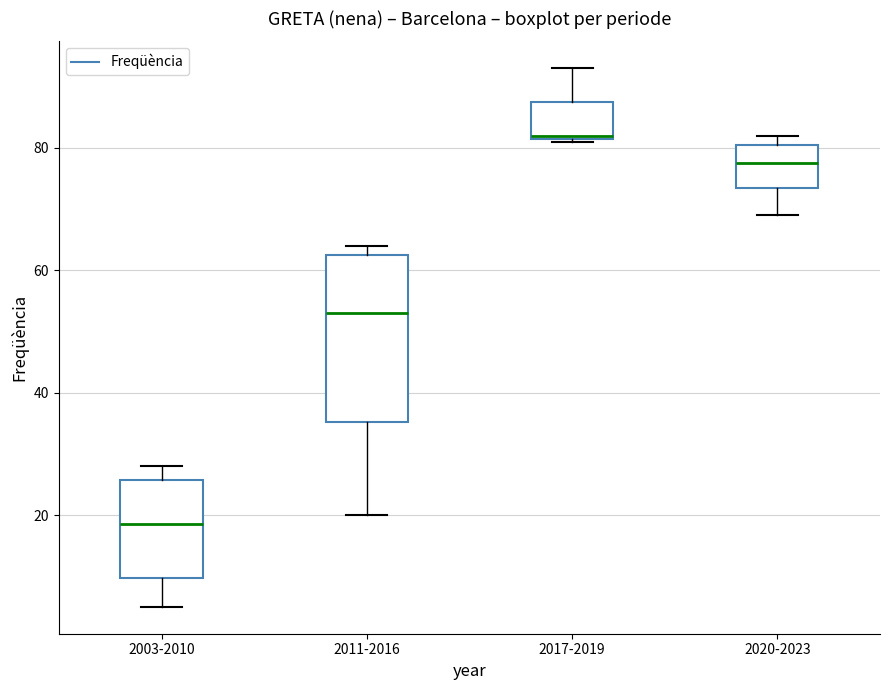

Reading left to right, transcribe this box plot: for each box, give where its median line is, the range the box spans, and where its two whiskers end, as read against the y-axis. The values are not printed on the chart, so give them approximately, as read against the axis.

2003-2010: median 18, box 10 to 26, whiskers 6 to 28
2011-2016: median 54, box 36 to 62, whiskers 20 to 64
2017-2019: median 82, box 82 to 88, whiskers 82 to 94
2020-2023: median 78, box 74 to 80, whiskers 70 to 82